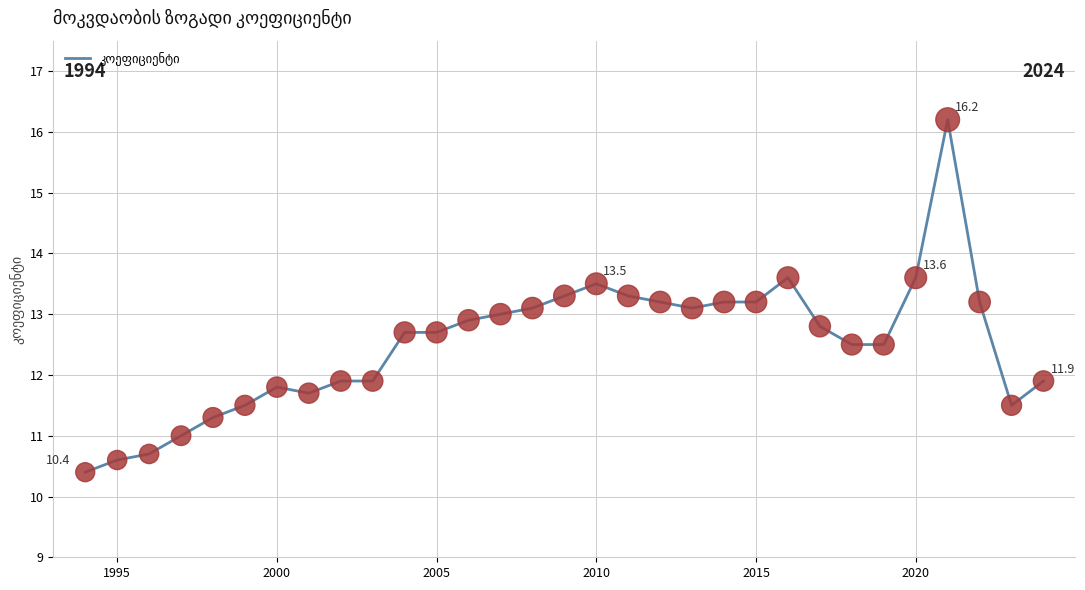

What is the minimum value shown in the chart?

10.4